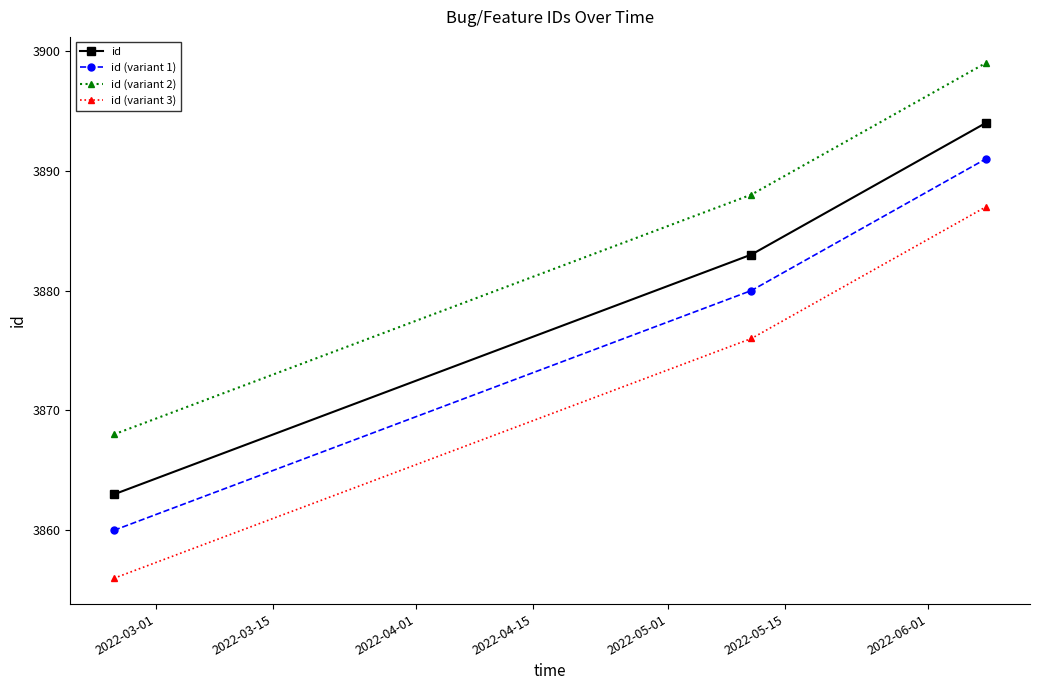

Does the chart have visible grid lines?

No